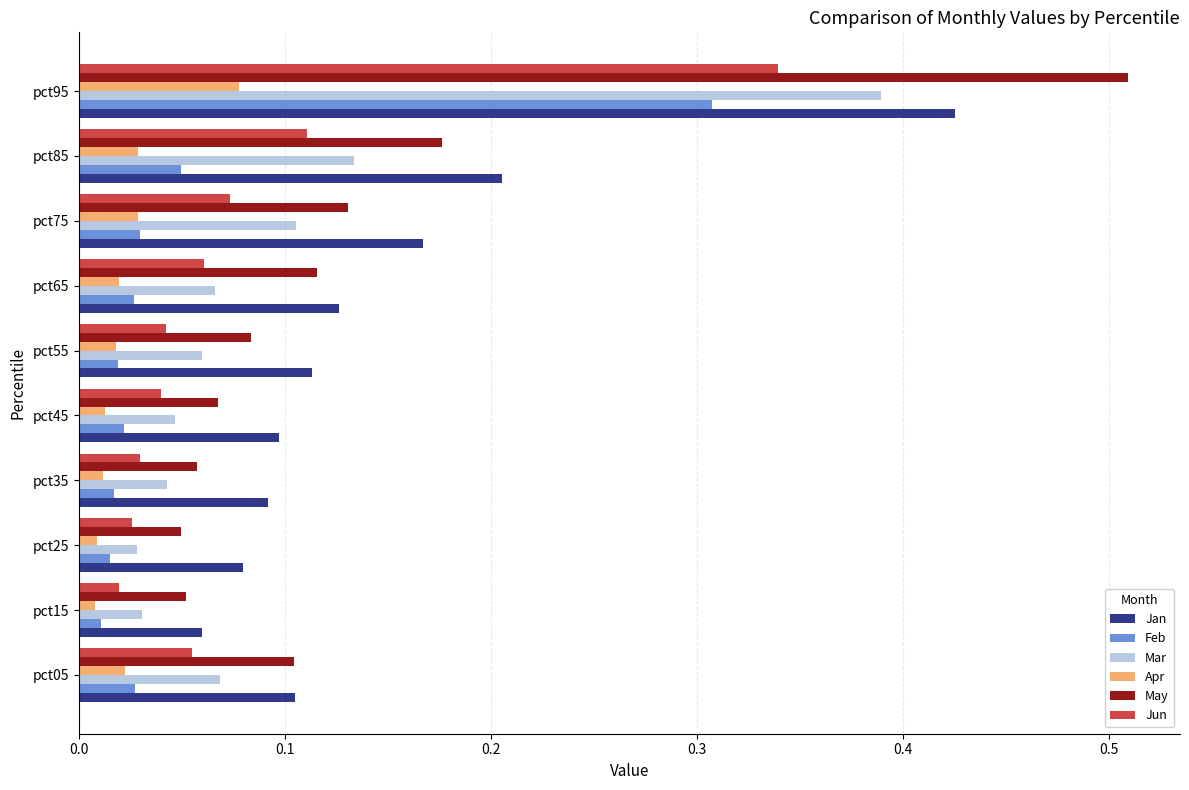

Between pct15 and pct85, which series saw the biggest shift?

Jan